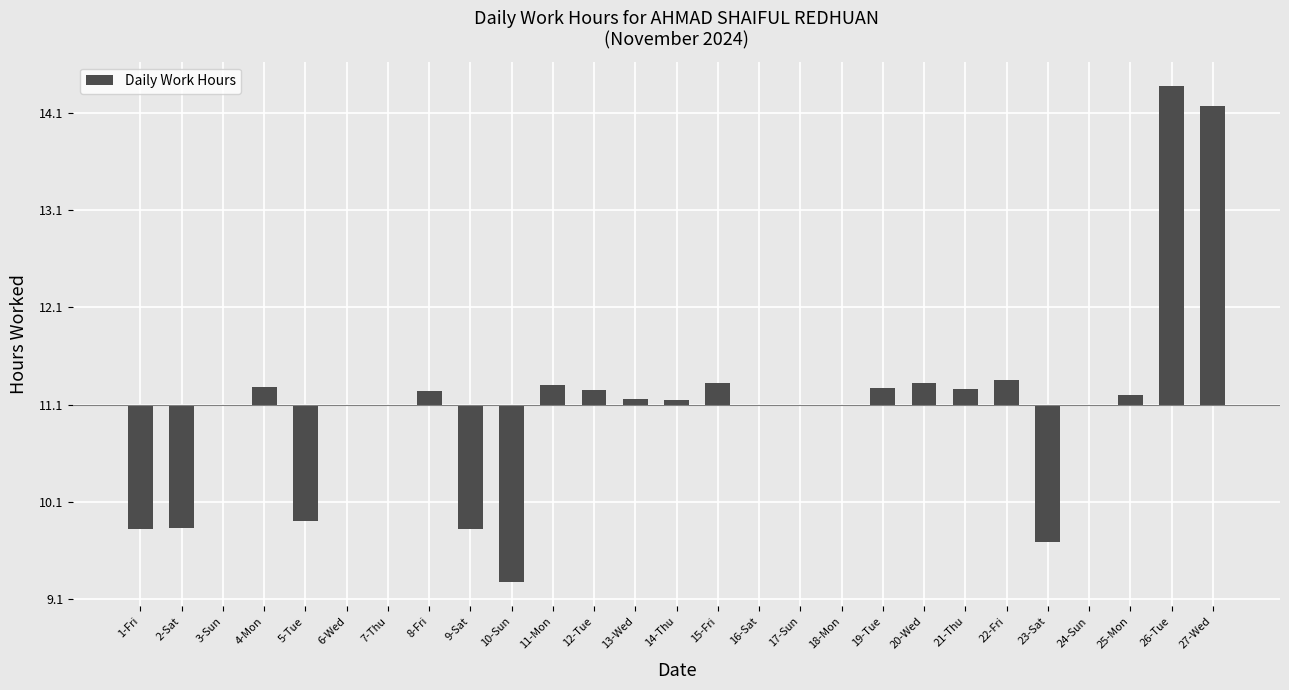

At which category does the chart reach its peak across all series?

26-Tue